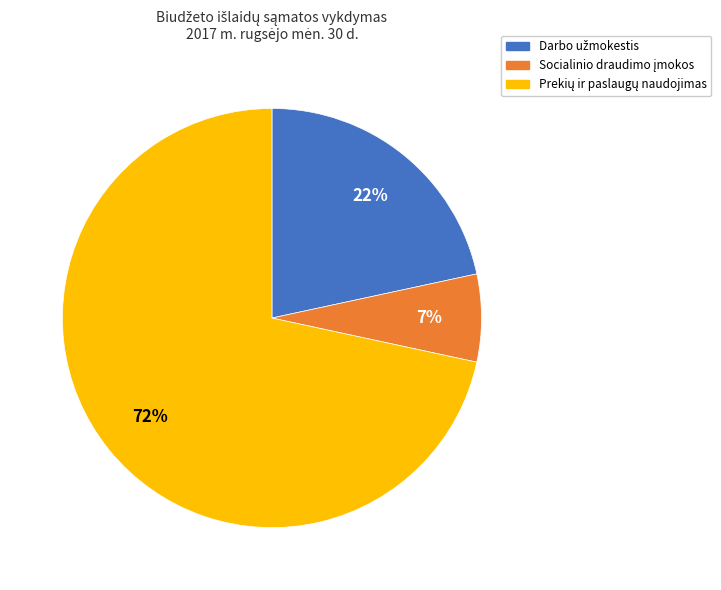

To the nearest percent, what is the average slice percentage?

33%